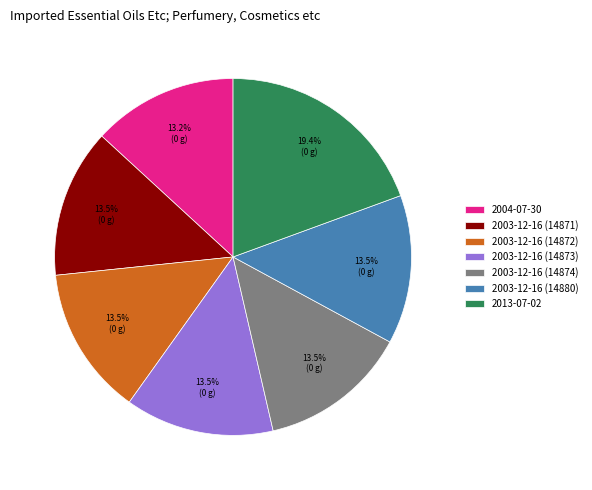

The 2013-07-02 slice represents 19% of the pie. True or false?

True